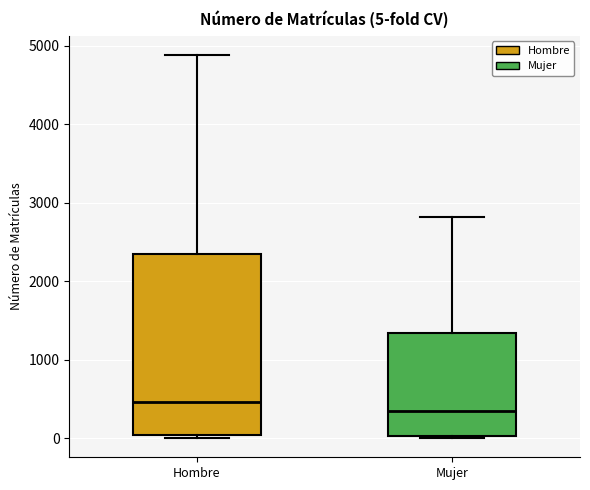

Which box's median line is the lowest?

Mujer